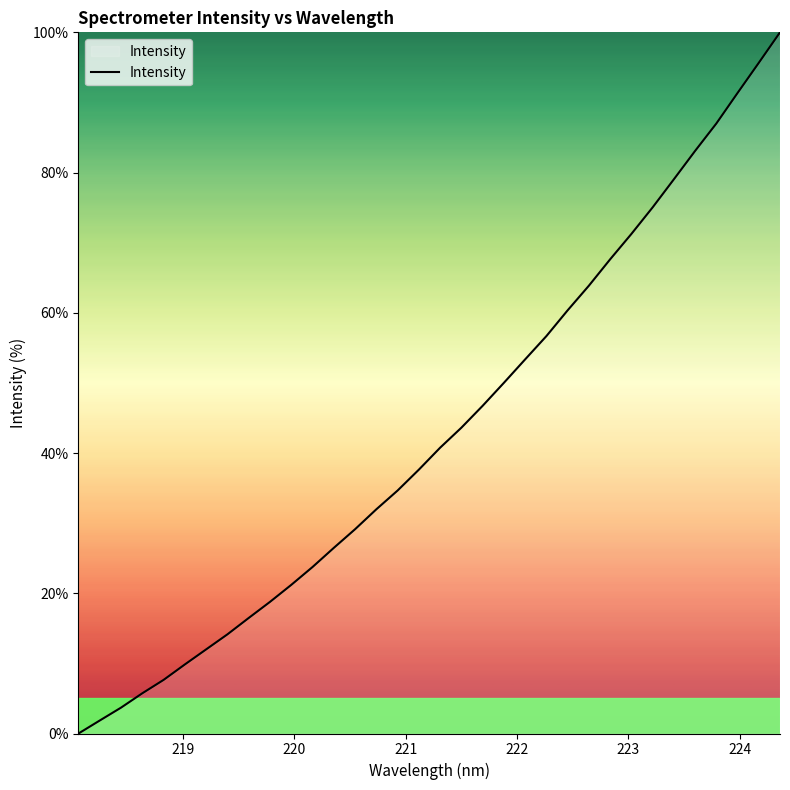

What is the difference between the second highest and second lowest values?

93.8